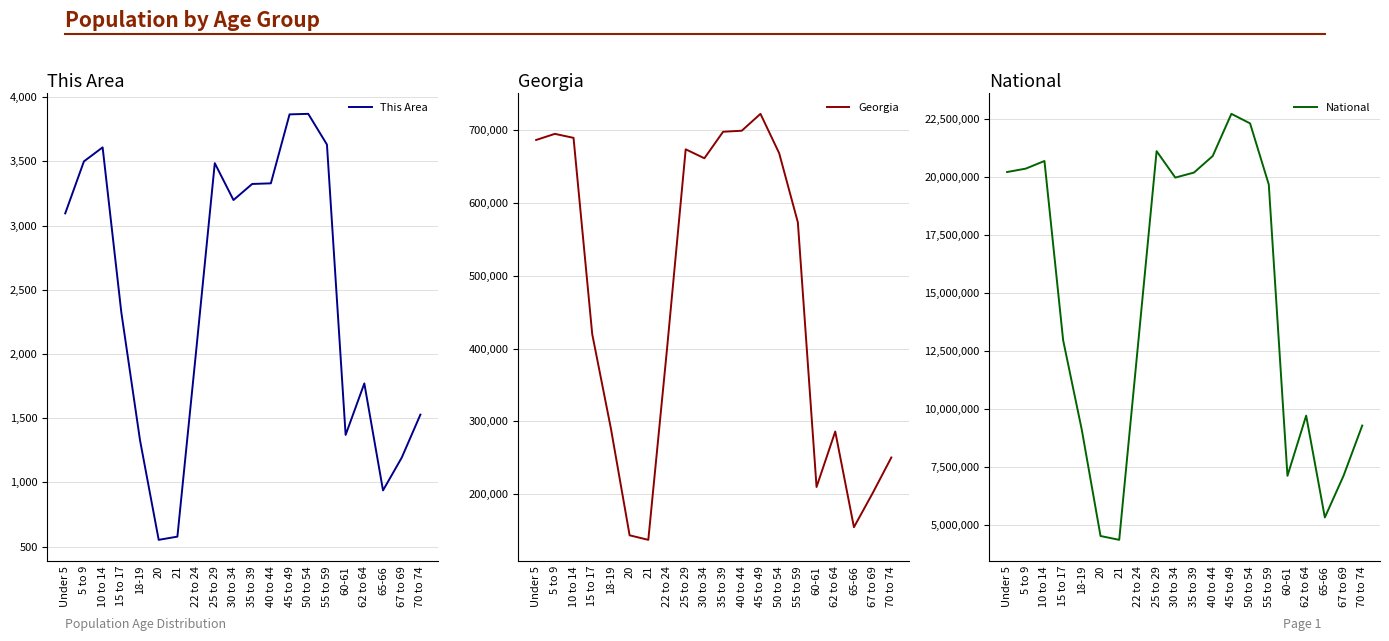

Reading left to right, what are all the values shown in this chart?

This Area: Under 5=3095	5 to 9=3500	10 to 14=3609	15 to 17=2325	18-19=1329	20=553	21=578	22 to 24=2019	25 to 29=3486	30 to 34=3199	35 to 39=3324	40 to 44=3329	45 to 49=3866	50 to 54=3870	55 to 59=3631	60-61=1370	62 to 64=1771	65-66=938	67 to 69=1193	70 to 74=1528
Georgia: Under 5=686785	5 to 9=695161	10 to 14=689684	15 to 17=419922	18-19=290077	20=143471	21=137251	22 to 24=399358	25 to 29=673935	30 to 34=661625	35 to 39=698059	40 to 44=699481	45 to 49=722661	50 to 54=668591	55 to 59=573551	60-61=209870	62 to 64=286136	65-66=154645	67 to 69=201362	70 to 74=250422
National: Under 5=20201362	5 to 9=20348657	10 to 14=20677194	15 to 17=12954254	18-19=9086089	20=4519129	21=4354294	22 to 24=12712576	25 to 29=21101849	30 to 34=19962099	35 to 39=20179642	40 to 44=20890964	45 to 49=22708591	50 to 54=22298125	55 to 59=19664805	60-61=7113727	62 to 64=9704197	65-66=5319902	67 to 69=7115361	70 to 74=9278166